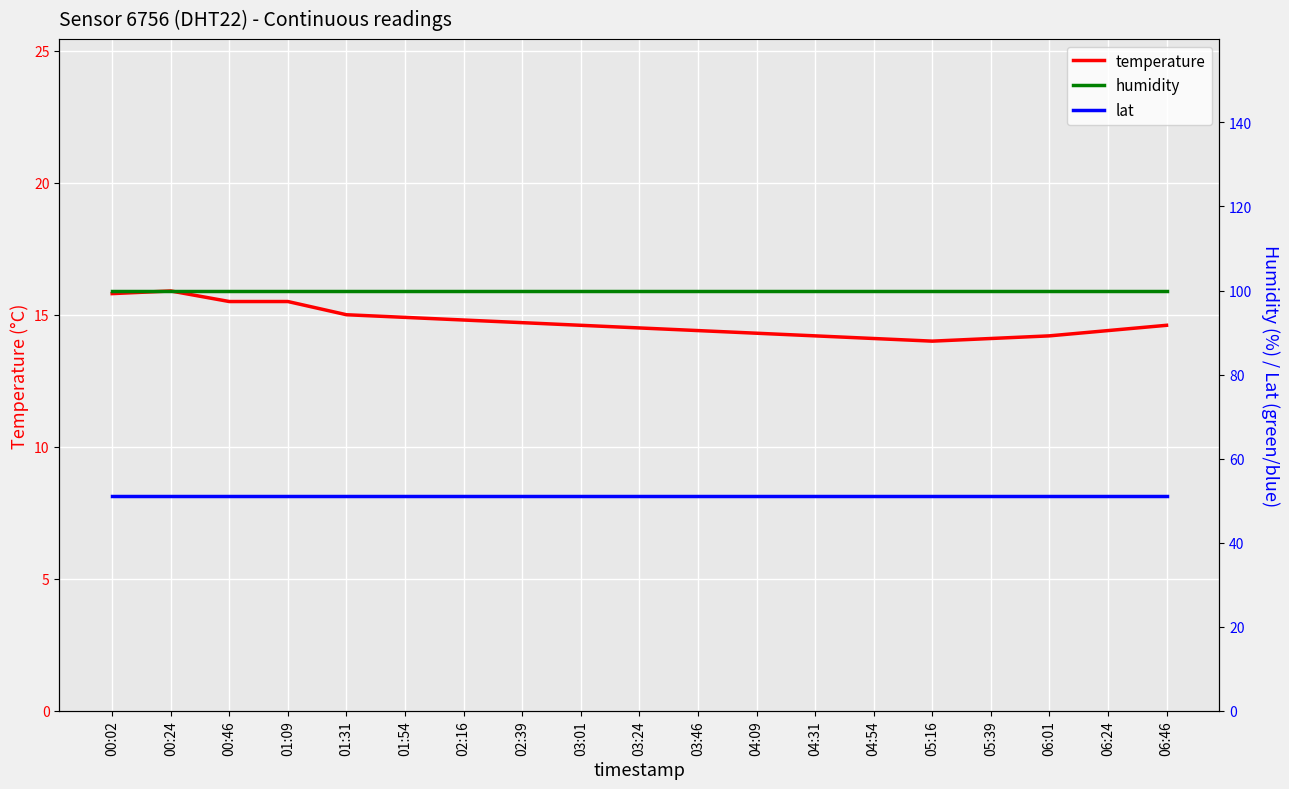

Reading left to right, extract all data points from this chart.

temperature: 15.8	15.9	15.5	15.5	15.0	14.9	14.8	14.7	14.6	14.5	14.4	14.3	14.2	14.1	14.0	14.1	14.2	14.4	14.6
humidity: 99.9	99.9	99.9	99.9	99.9	99.9	99.9	99.9	99.9	99.9	99.9	99.9	99.9	99.9	99.9	99.9	99.9	99.9	99.9
lat: 51.1	51.1	51.1	51.1	51.1	51.1	51.1	51.1	51.1	51.1	51.1	51.1	51.1	51.1	51.1	51.1	51.1	51.1	51.1